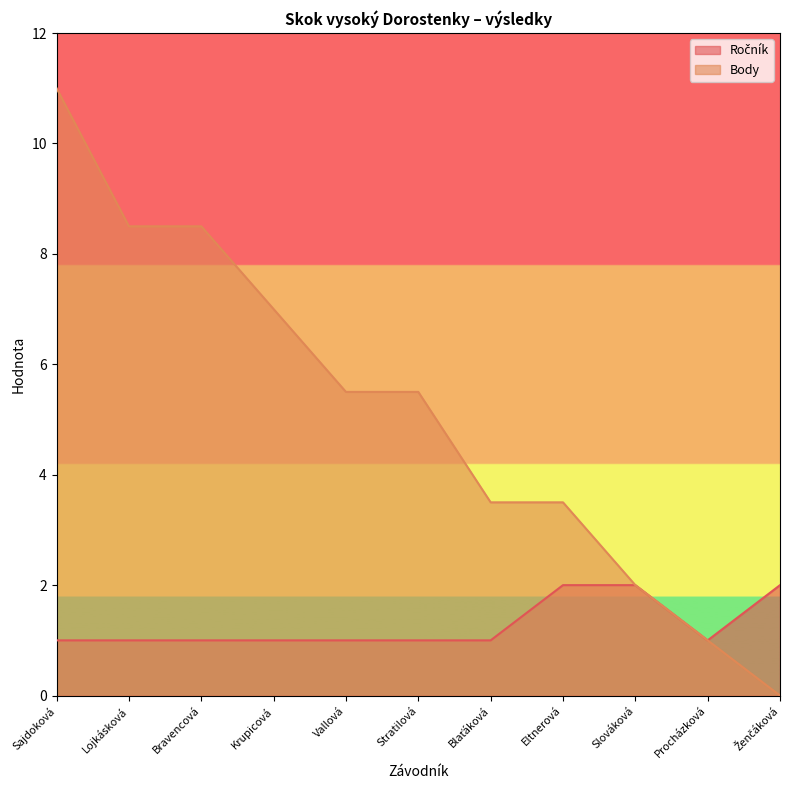

How many lines are shown in the chart?

2